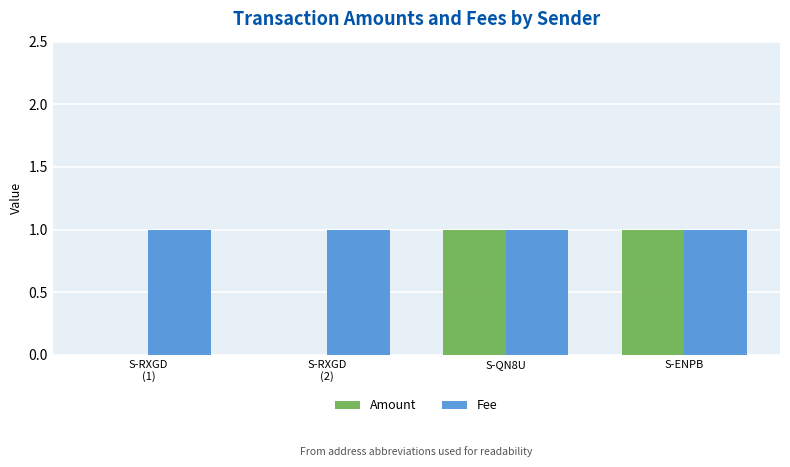

The Amount series shows 1 at S-QN8U. True or false?

True